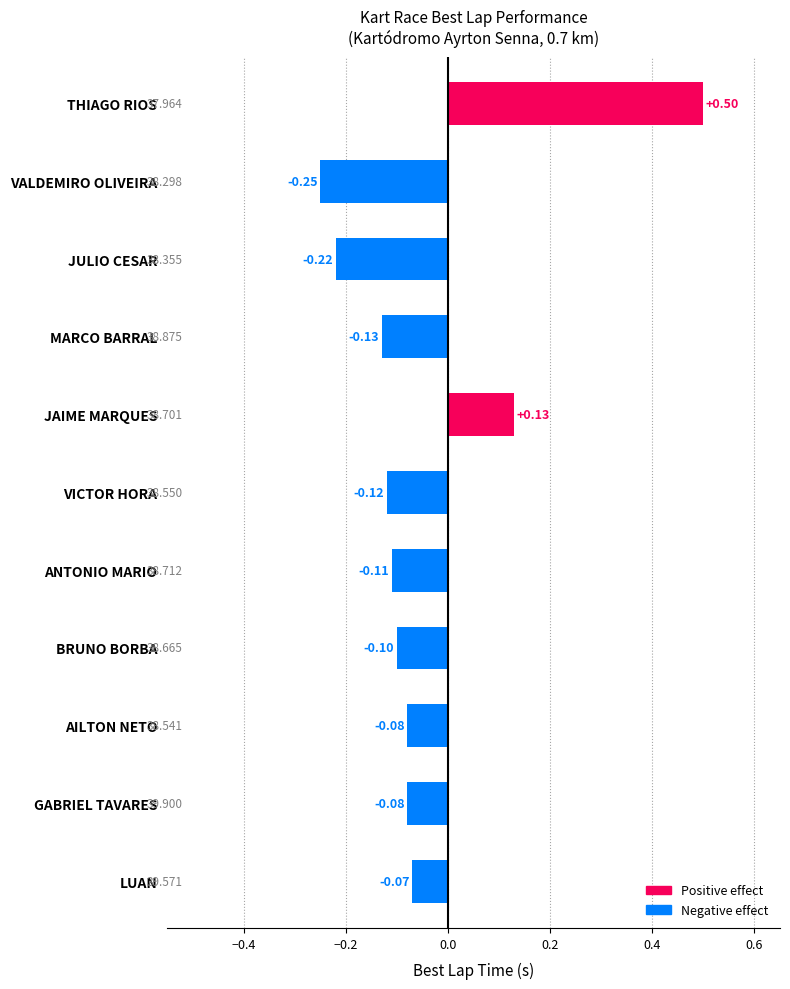

Between JULIO CESAR and THIAGO RIOS, which is larger?

THIAGO RIOS